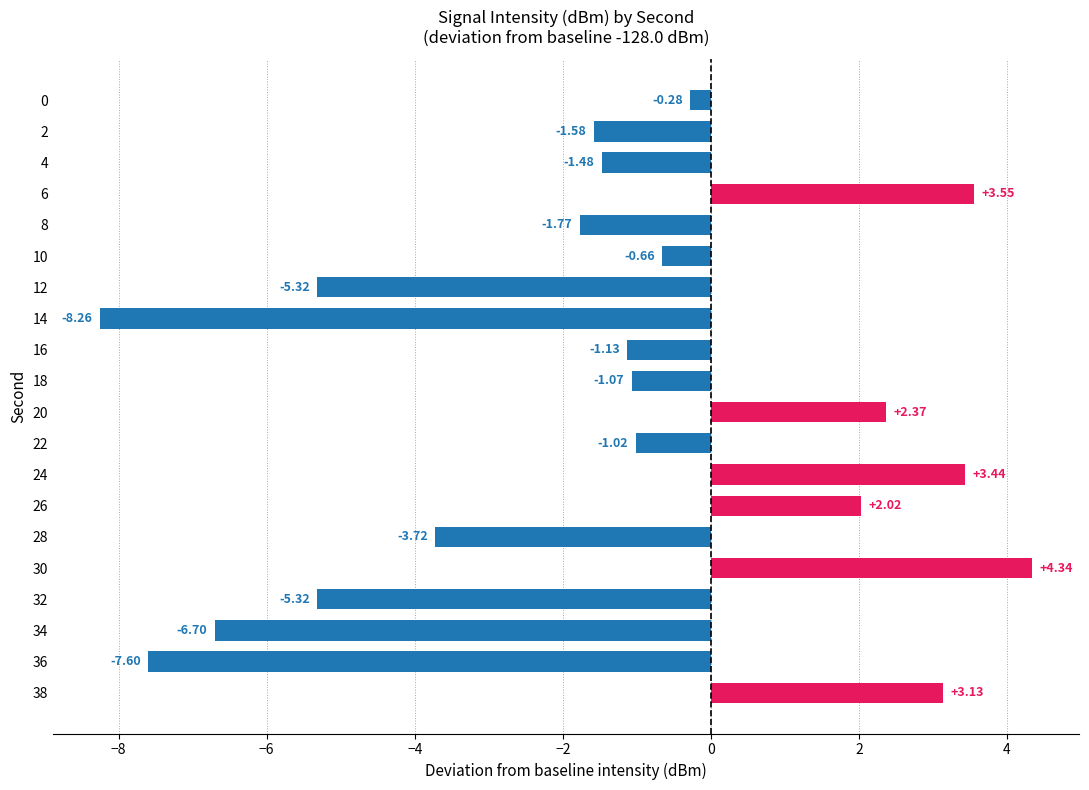

Which category has the lowest value across all series?

14